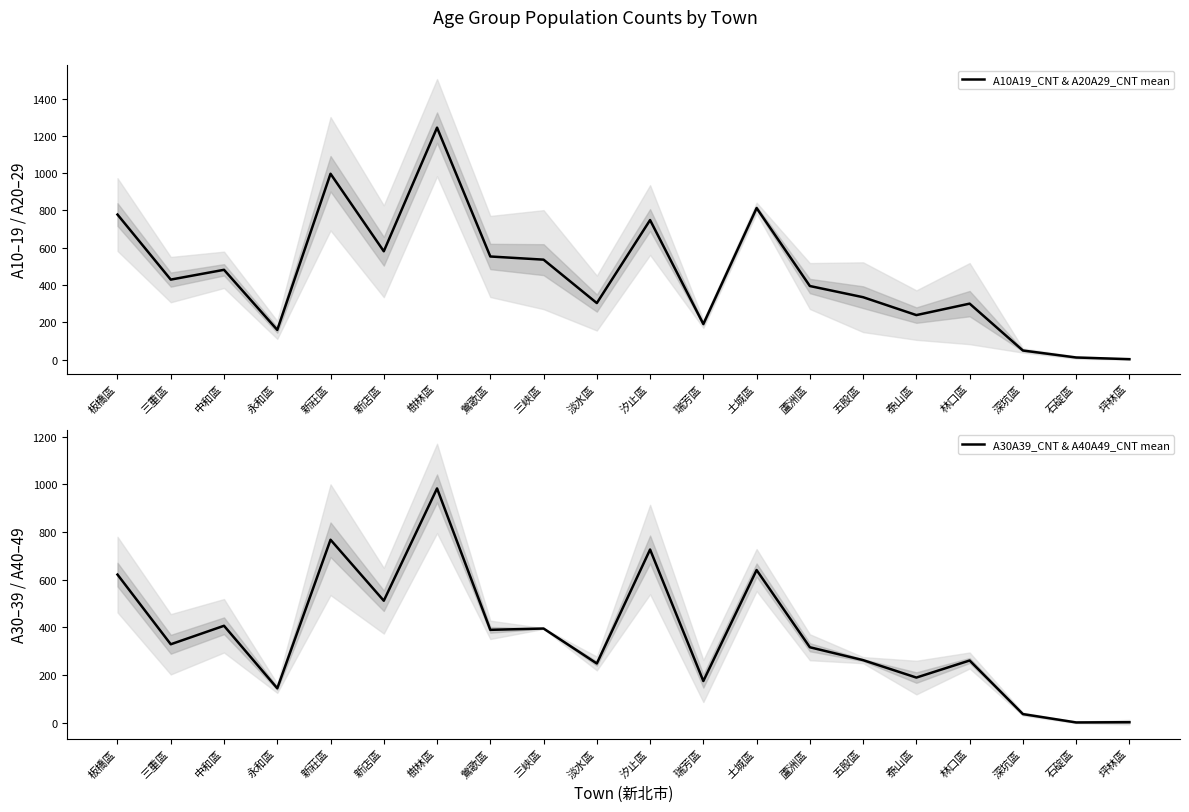

Reading left to right, extract all data points from this chart.

A10A19_CNT & A20A29_CNT mean: 778.0	429.0	481.5	159.0	997.0	581.0	1244.5	553.0	536.0	303.0	748.5	190.5	813.0	394.5	334.5	238.5	300.0	48.5	11.0	2.0
A30A39_CNT & A40A49_CNT mean: 621.5	329.5	407.0	145.0	767.5	512.0	982.5	390.0	395.5	249.0	726.5	175.5	640.5	317.0	263.0	190.0	261.5	37.0	2.0	3.0